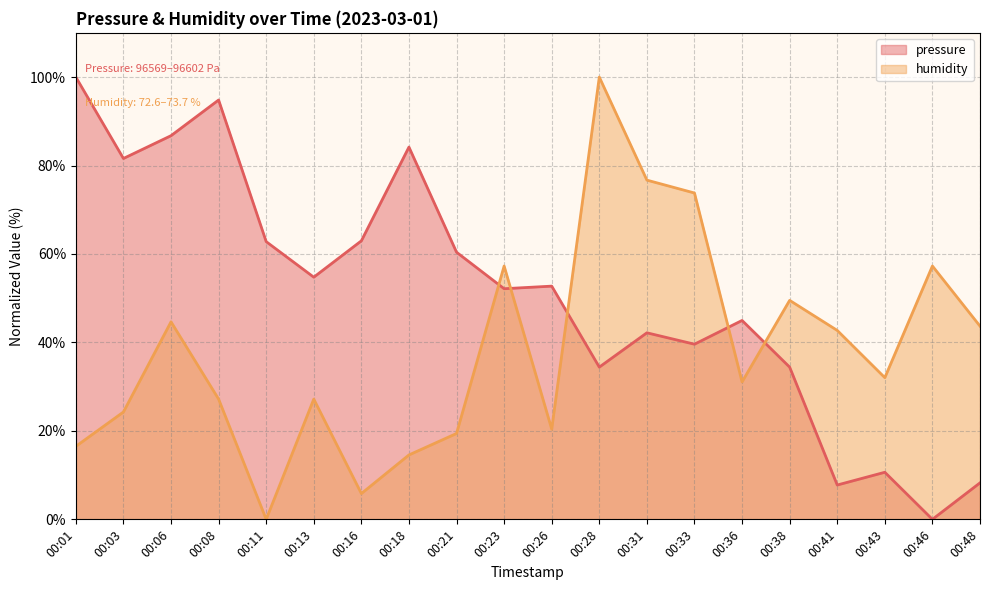

What are all the series names shown in the legend?

pressure, humidity